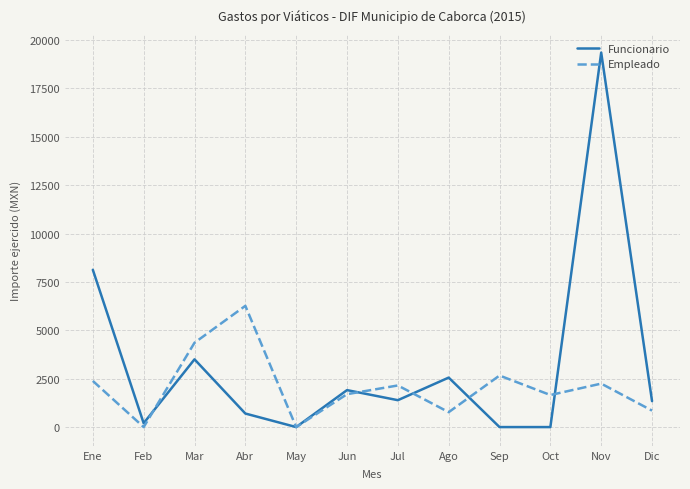

What is the spread (max minus min) of values at Ene?

5741.7